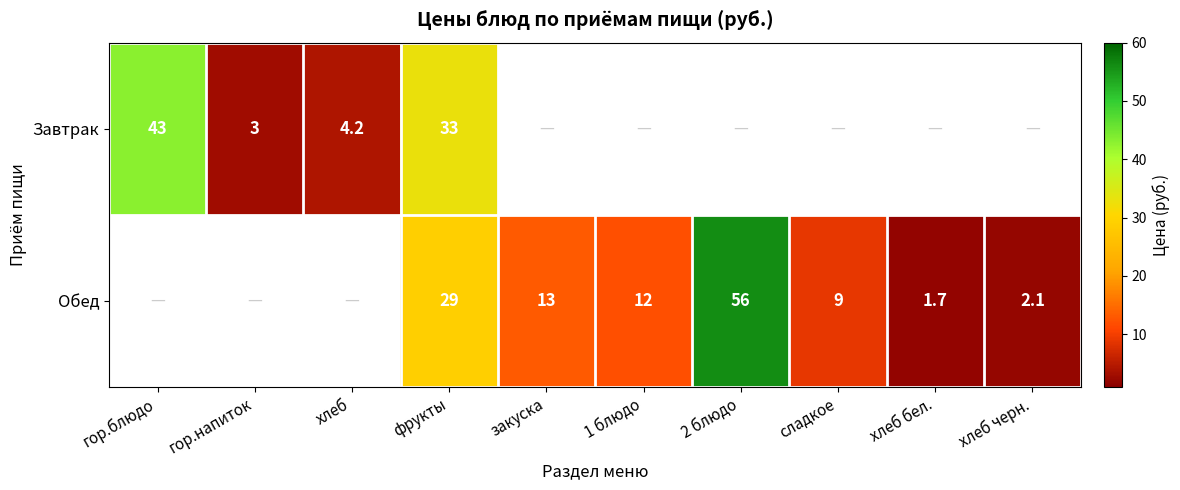

The Завтрак series shows 1.8 at хлеб. True or false?

False